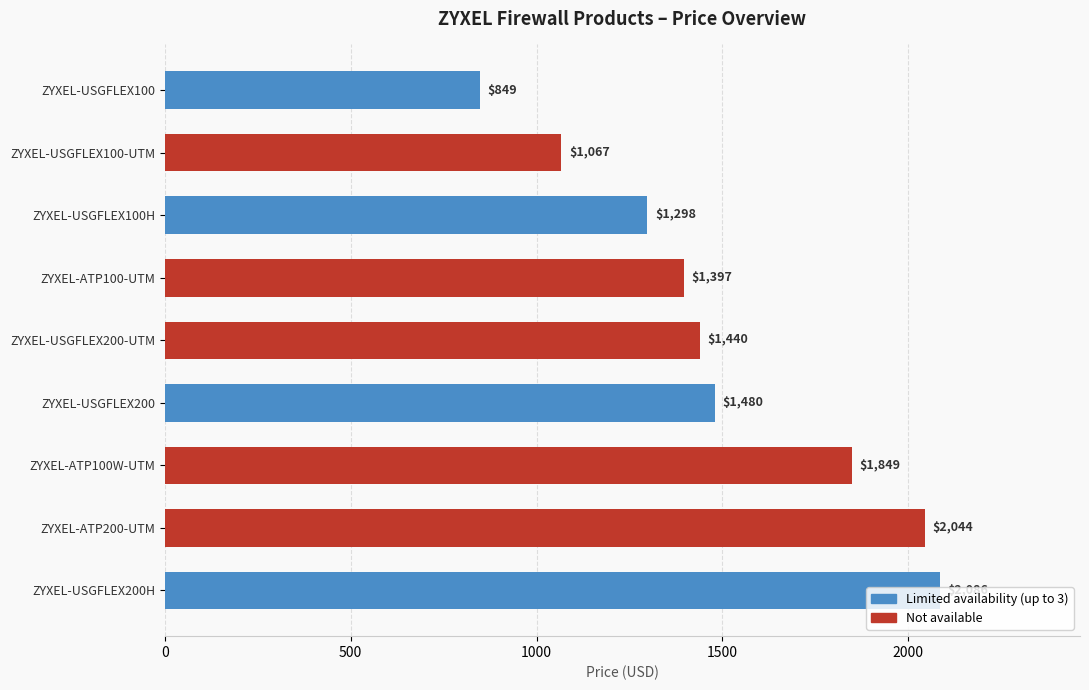

True or false: the data shows 1864.0 at ZYXEL-USGFLEX100-UTM.

False